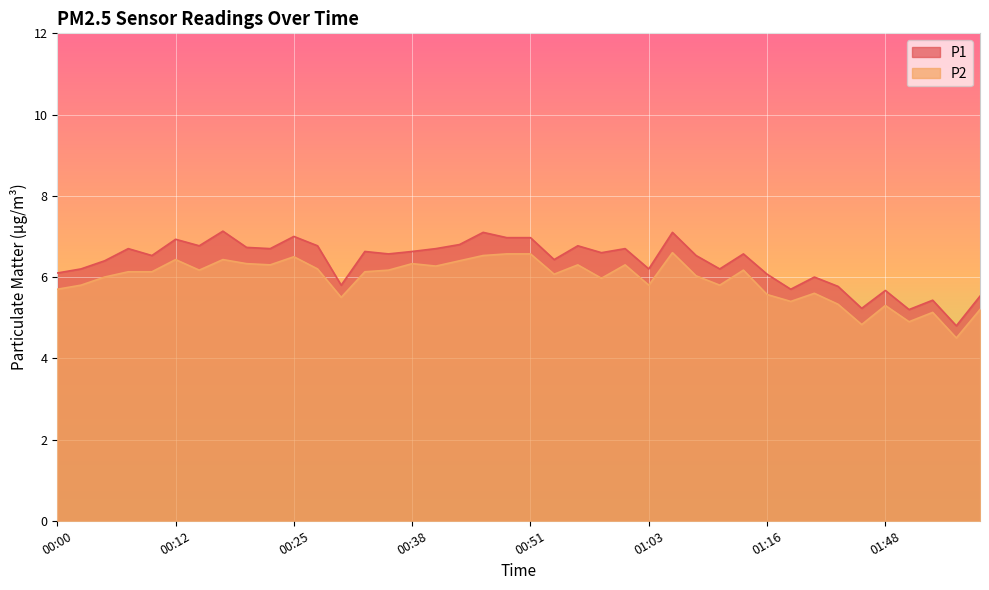

List the series in order of their overall mean, lowest first.

P2, P1